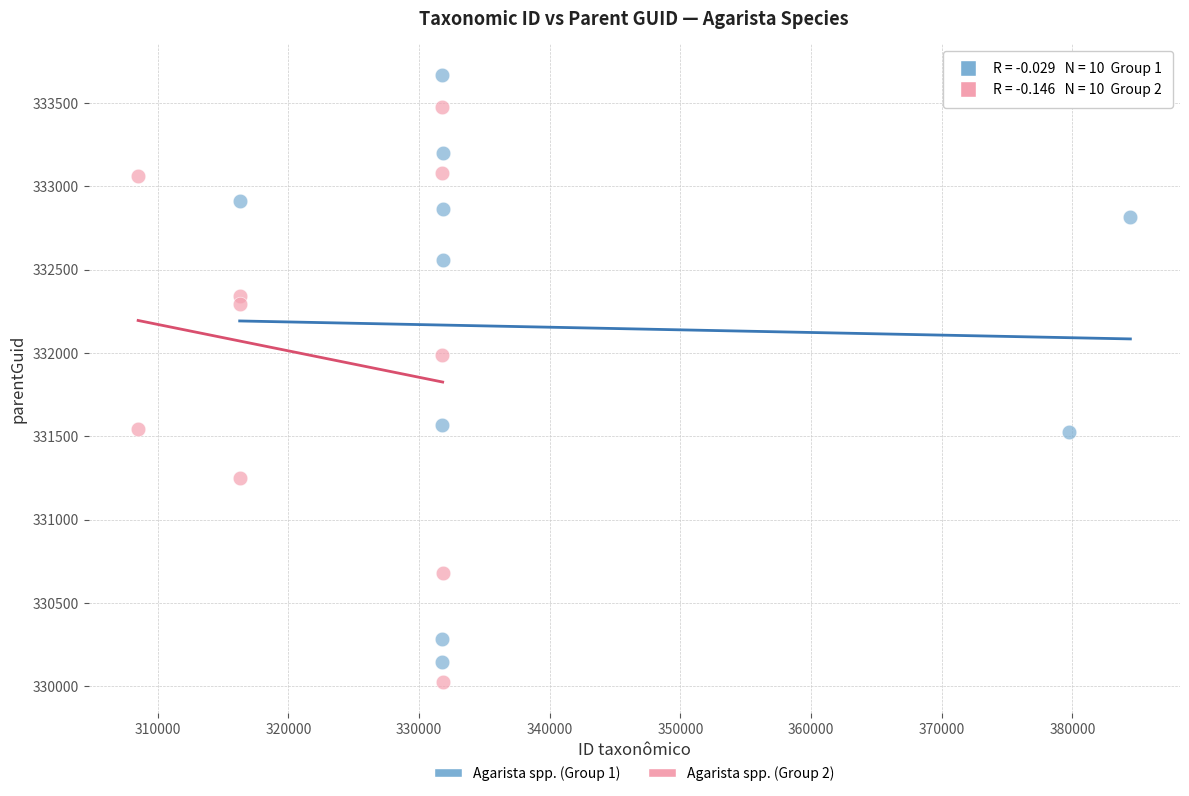

Which series reaches the maximum Y coordinate?

Agarista spp. (Group 1)